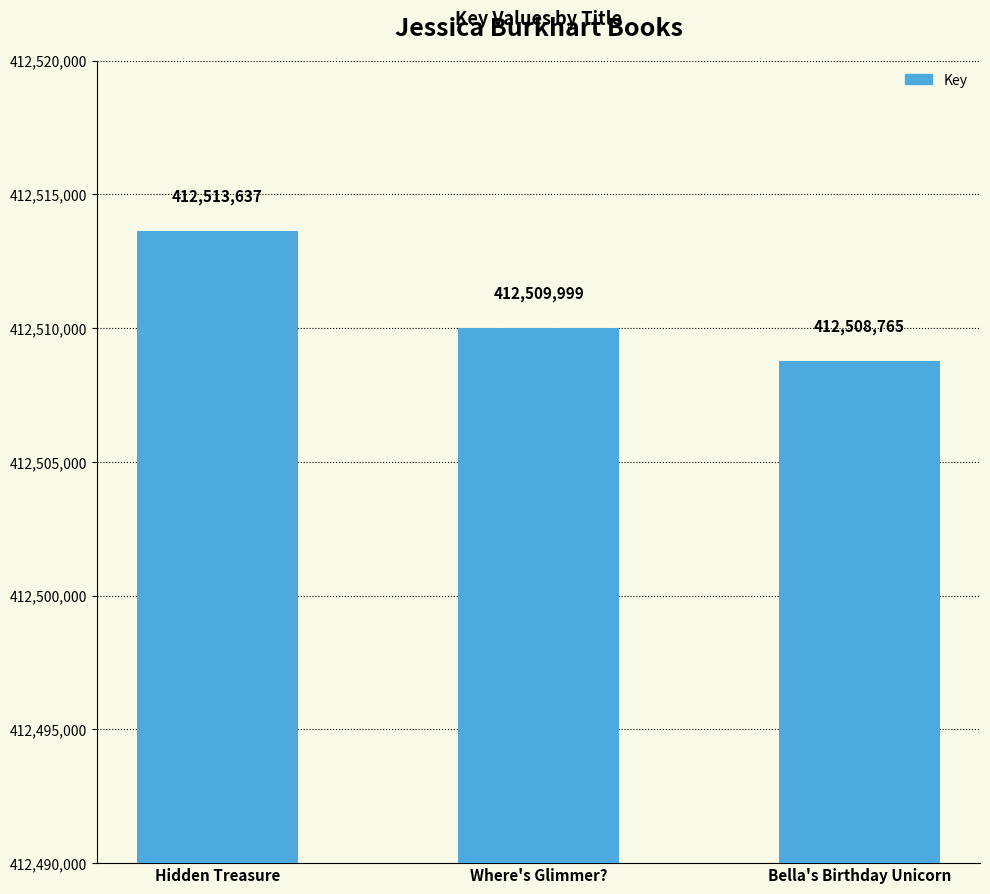

Count the values in the range 412508765 to 412513637.

3